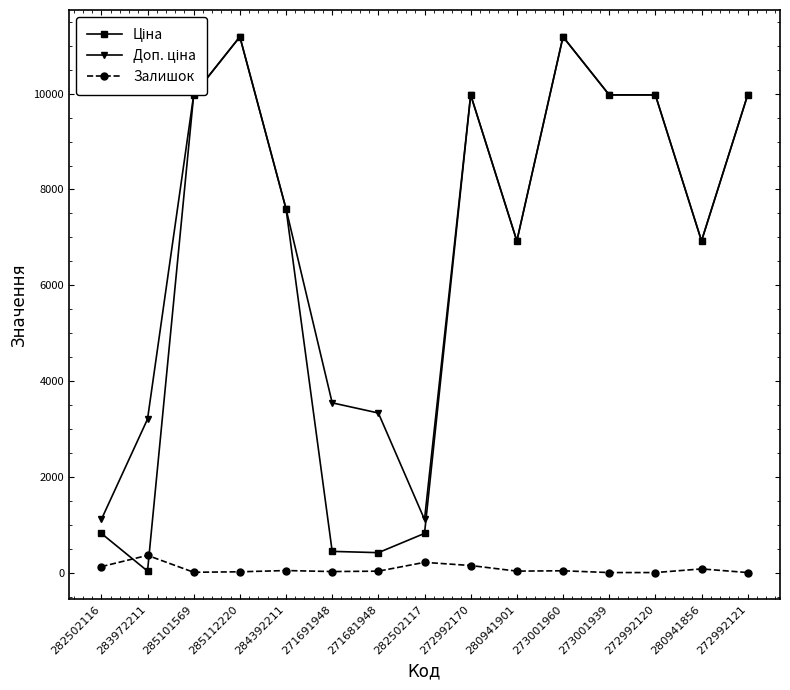

What is the maximum value shown in the chart?

11188.2